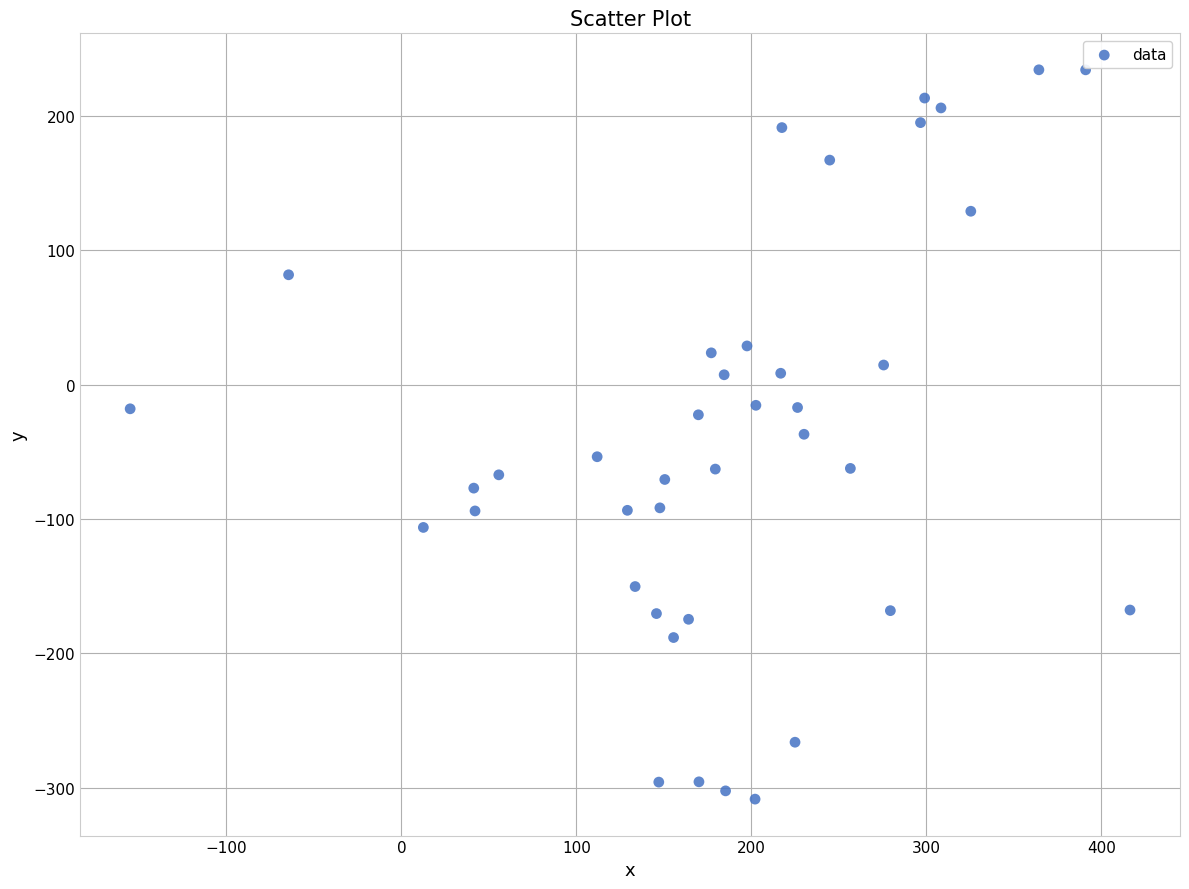

What is the range of X values (max minus min)?

571.3